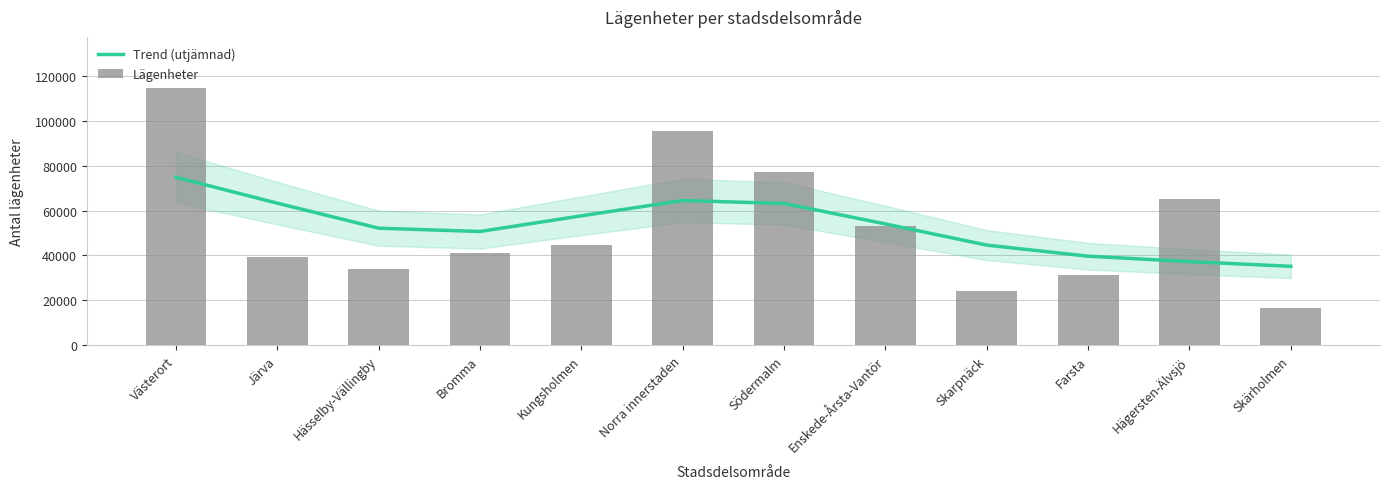

What is the label of the 8th bar from the right?

Kungsholmen